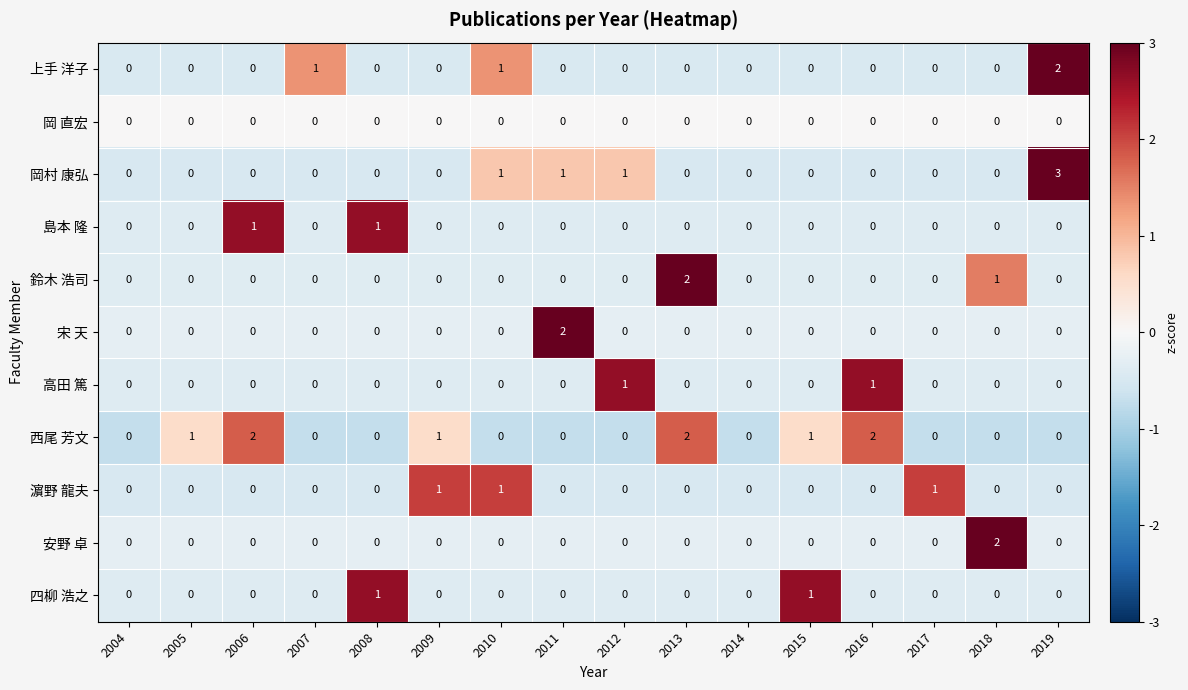

What is the difference between the highest and lowest values at 2017?

1